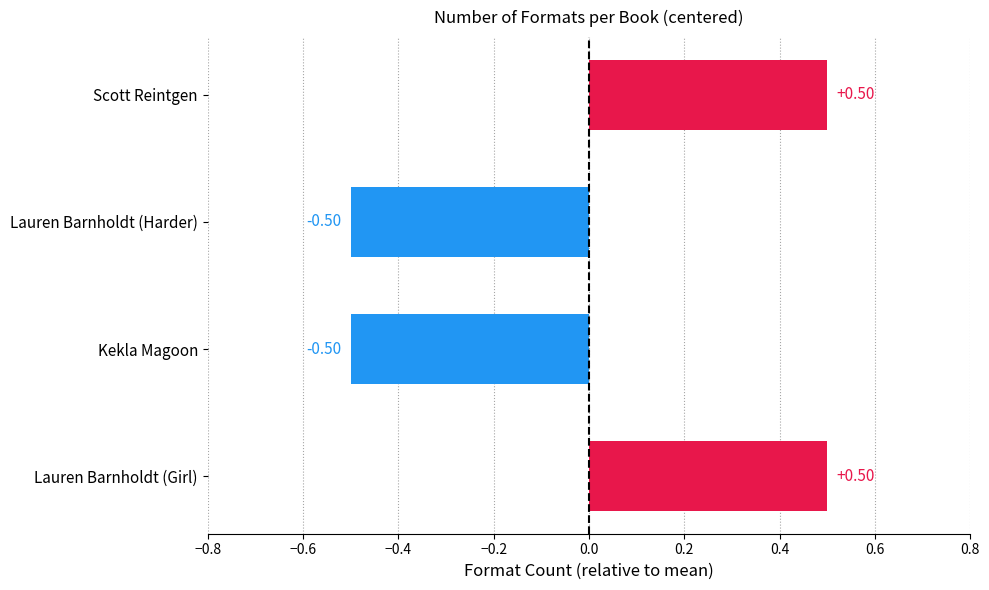

What is the difference between the maximum and second lowest values?

1.0